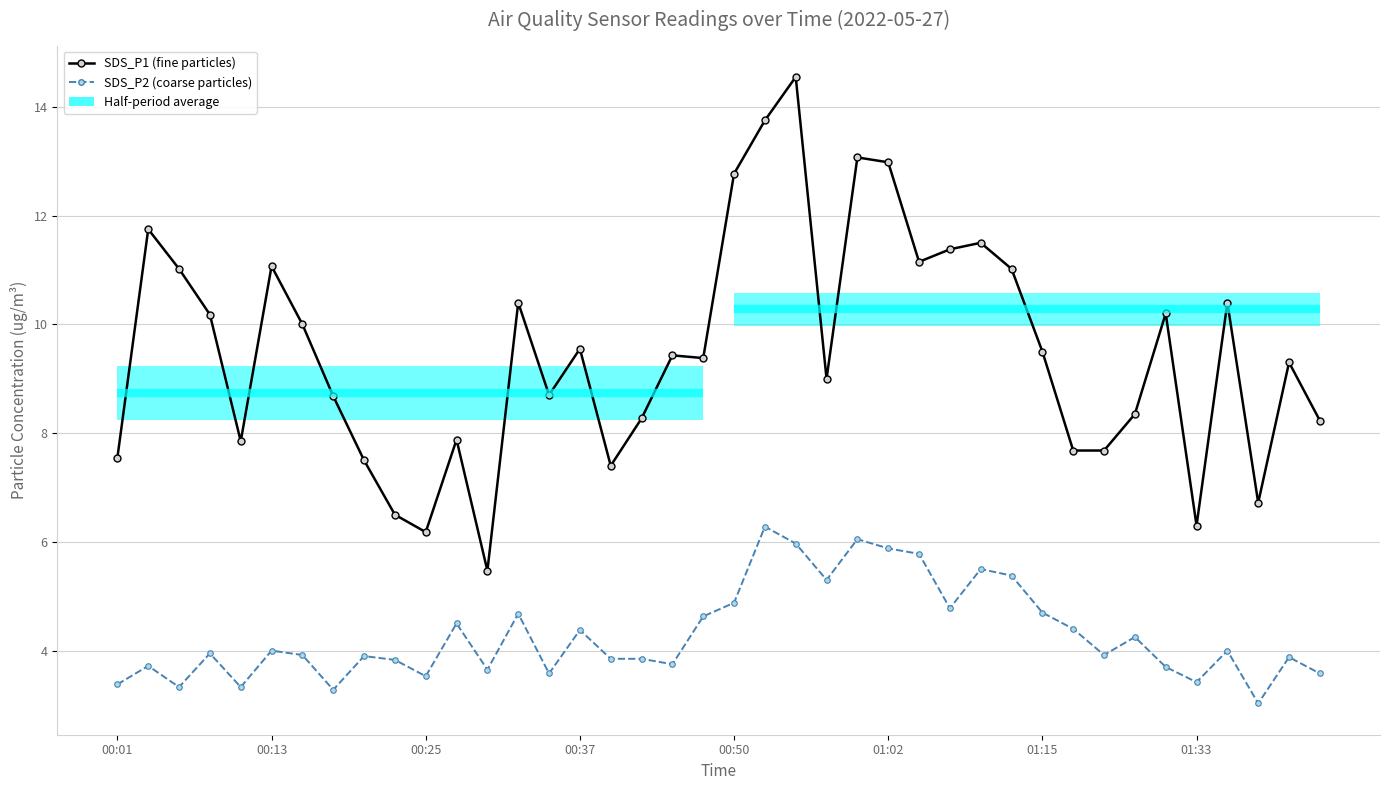

How many data points in SDS_P1 (fine particles) are above 9?

22